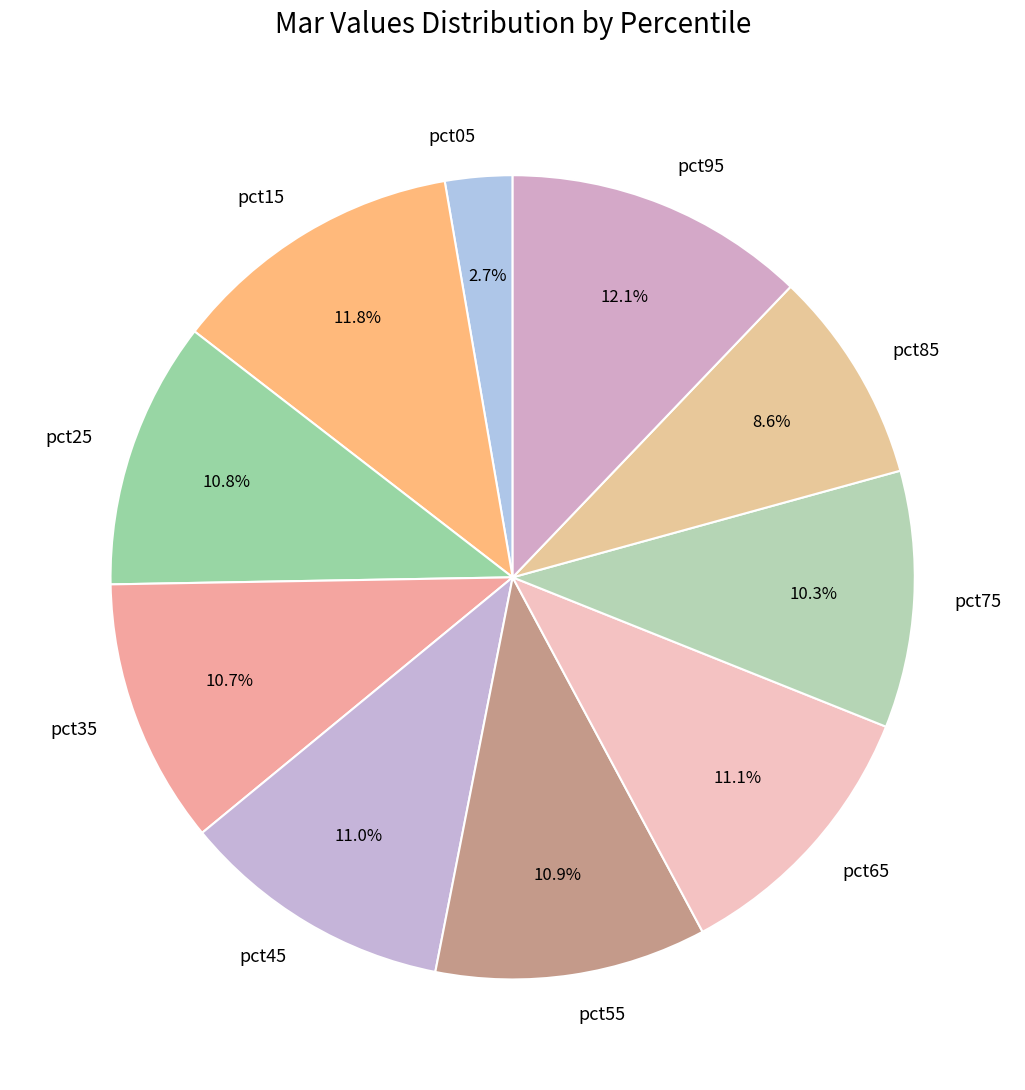

Combined, do pct55 and pct85 account for over 50%?

No